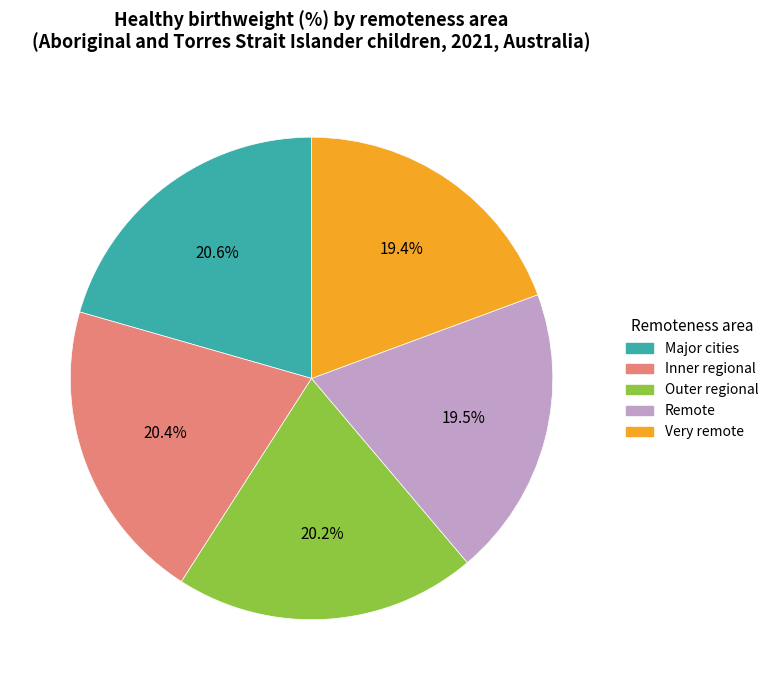

How many segments does this pie chart have?

5